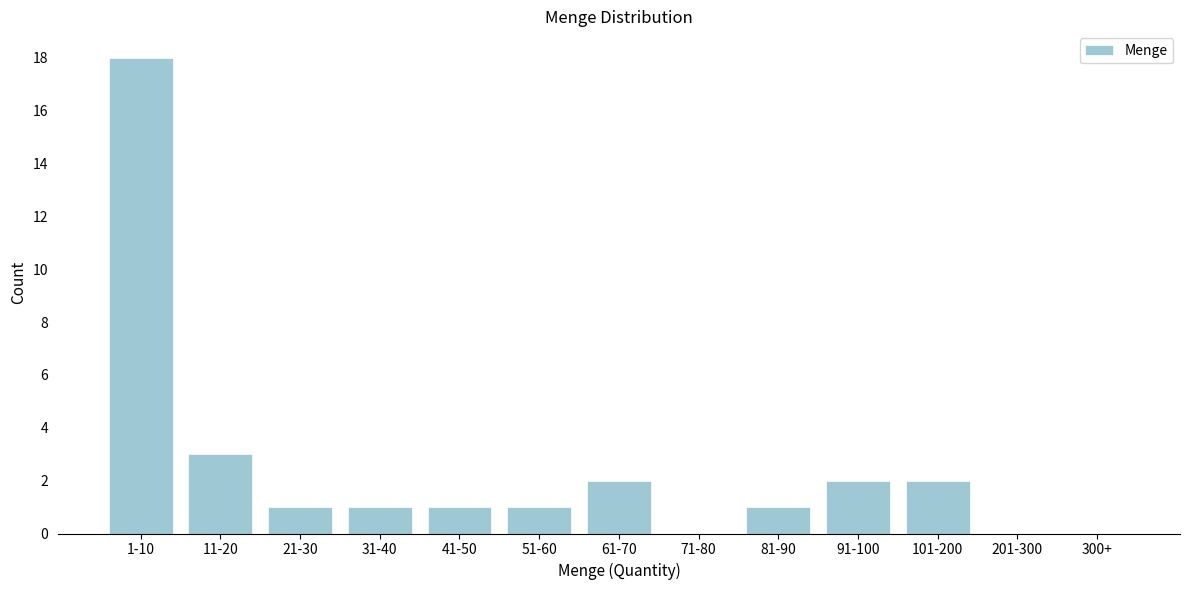

Reading left to right, what are all the values shown in this chart?

1-10=18	11-20=3	21-30=1	31-40=1	41-50=1	51-60=1	61-70=2	71-80=0	81-90=1	91-100=2	101-200=2	201-300=0	300+=0